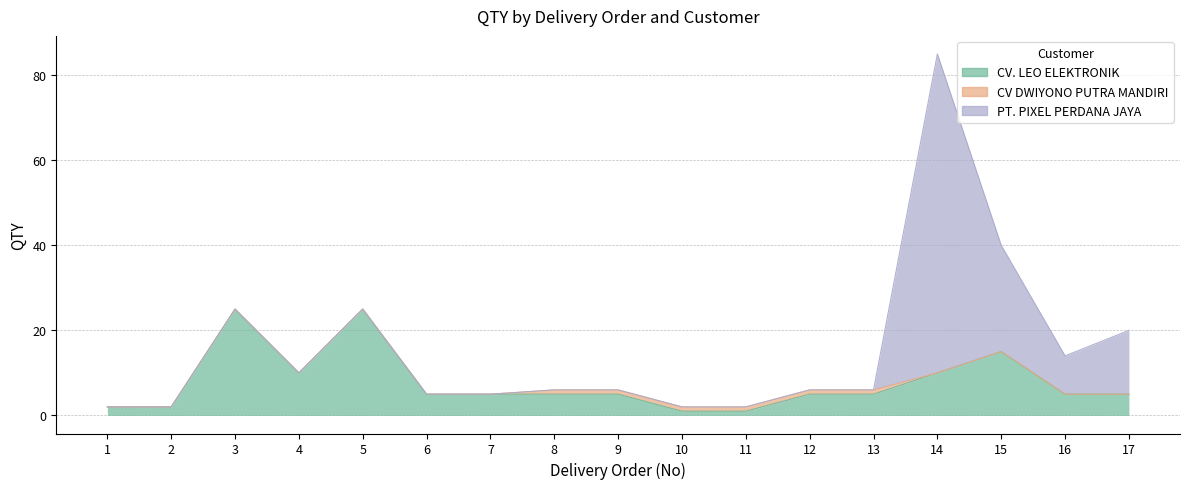

Does the chart display data point markers on the line(s)?

No